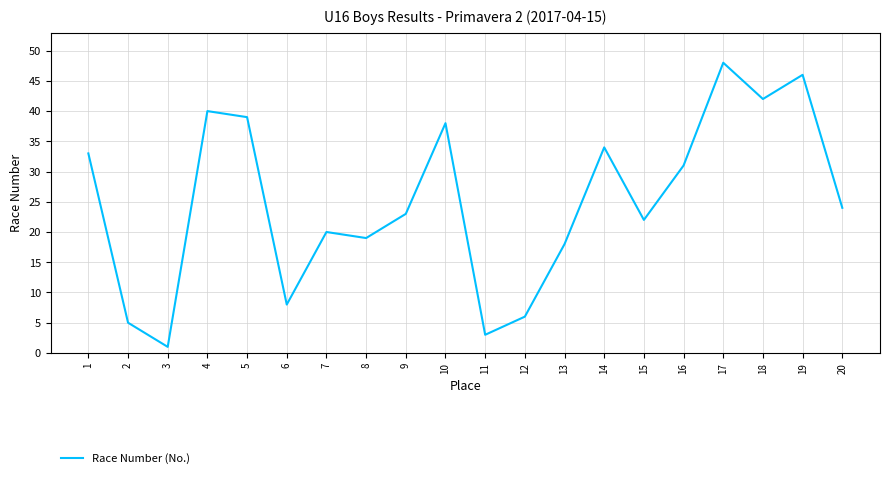

What is the change in value from 9 to 18?

+19